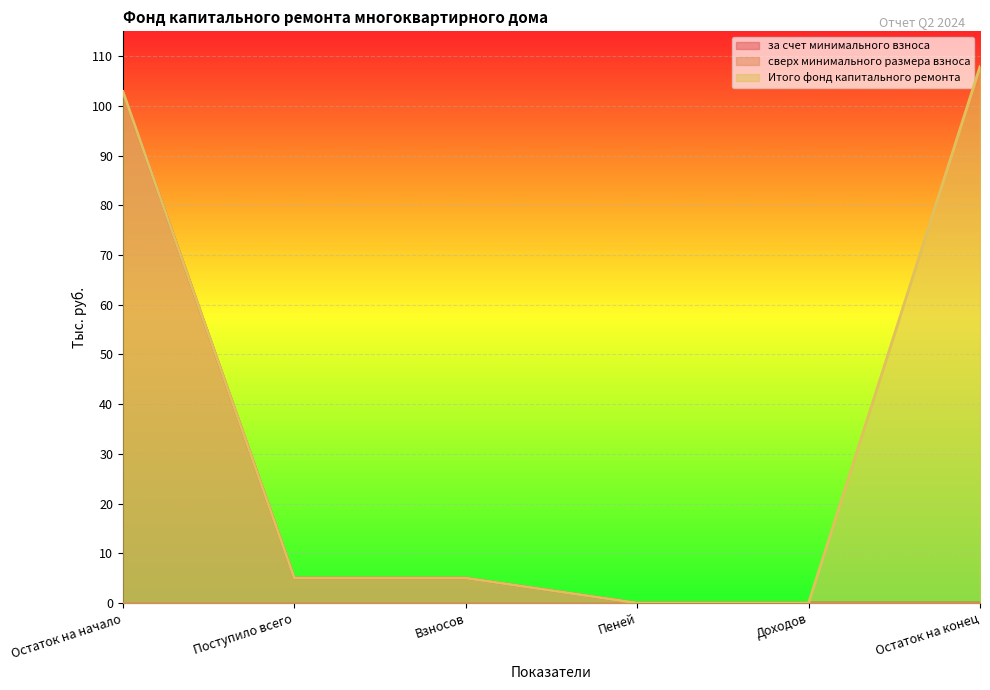

True or false: за счет минимального взноса and Итого фонд капитального ремонта cross at least once.

False